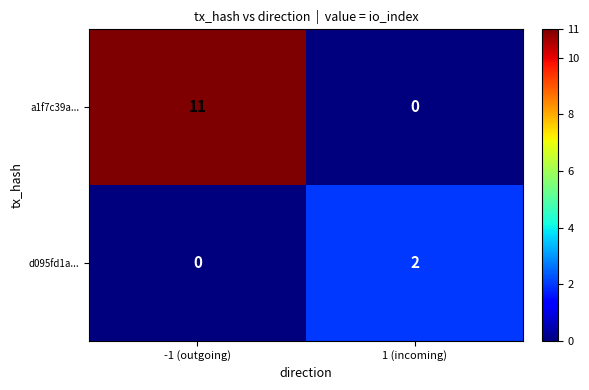

How many data points in a1f7c39a... are less than 11?

1